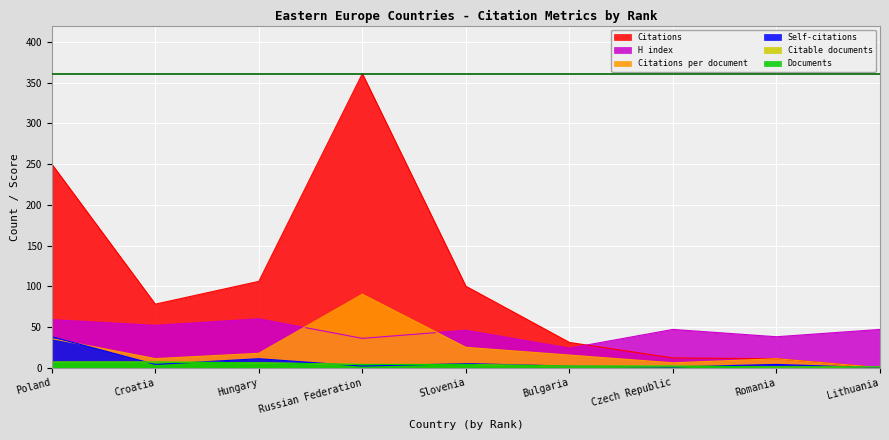

True or false: Documents has more than 2 points higher than both neighbors.

False